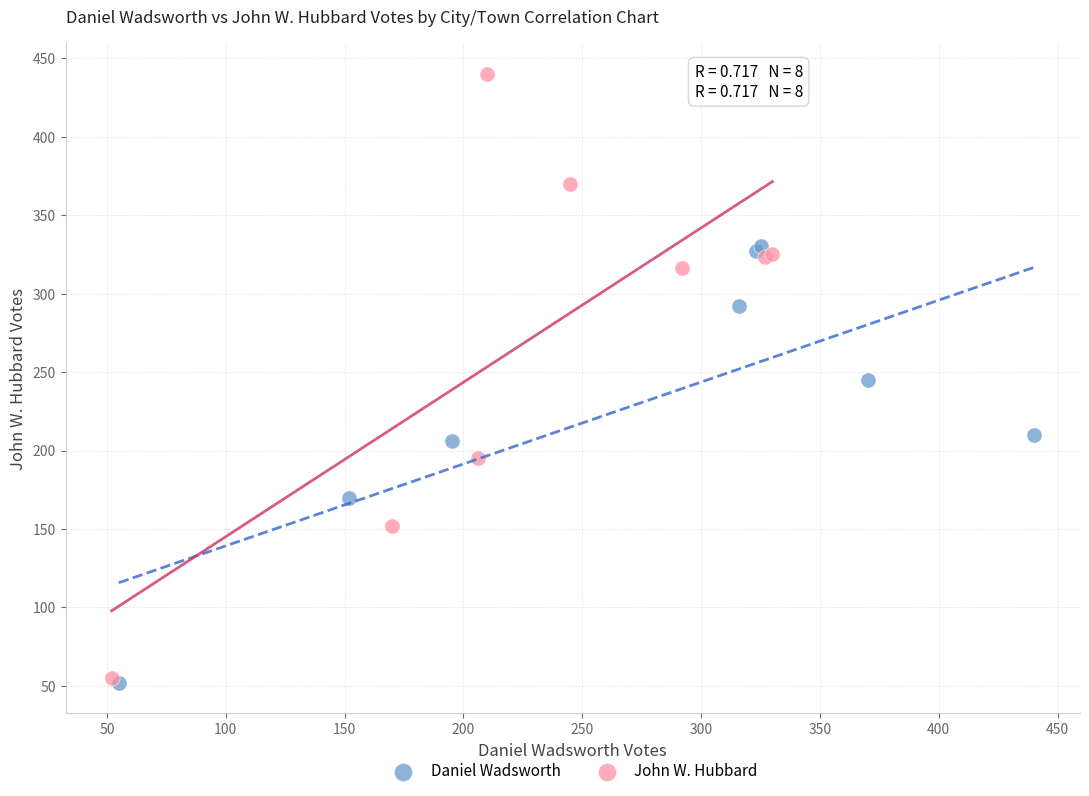

Which series reaches the maximum Y coordinate?

John W. Hubbard